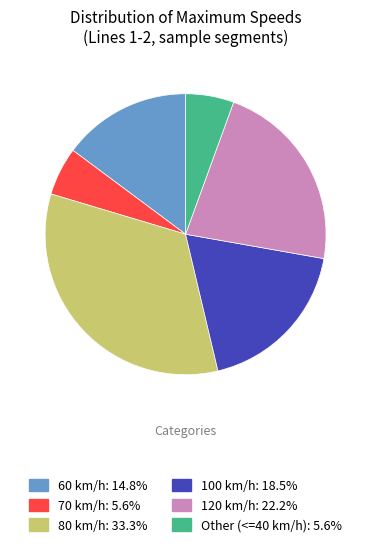

Does any single category account for the majority?

No